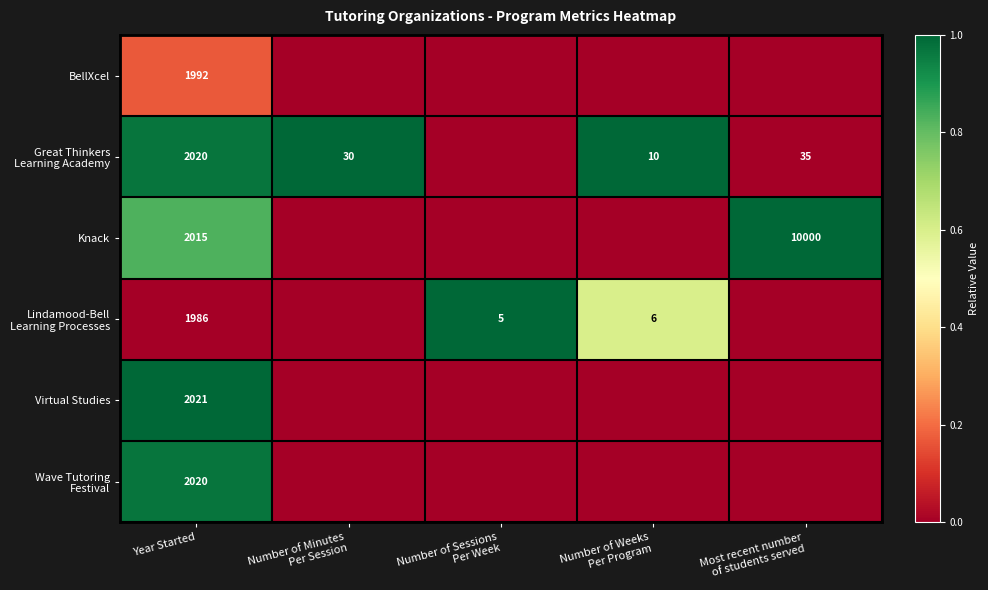

The Knack series shows 2851 at Year Started. True or false?

False